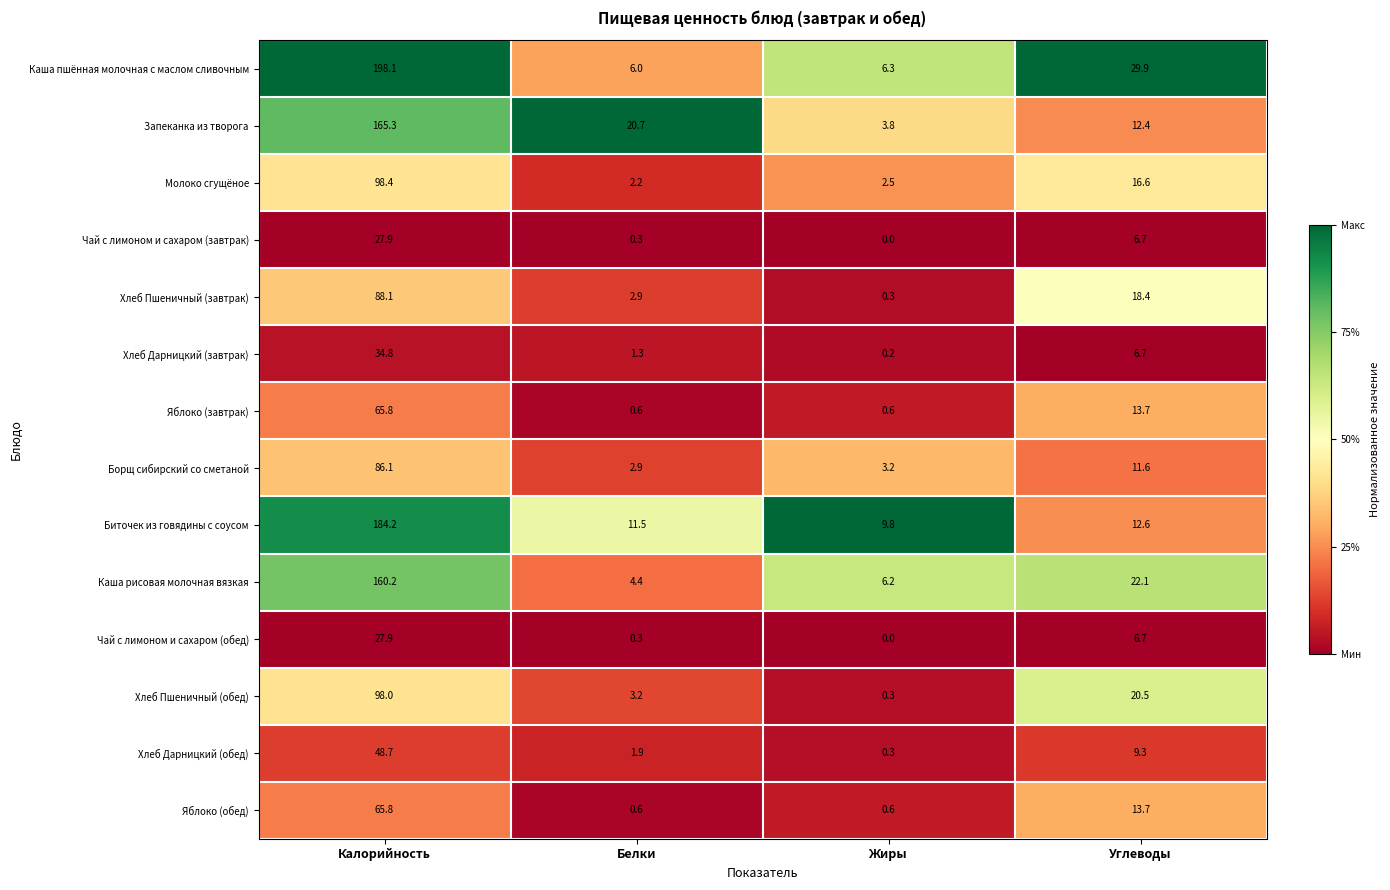

At which label is Каша рисовая молочная вязкая closest to 82?

Углеводы